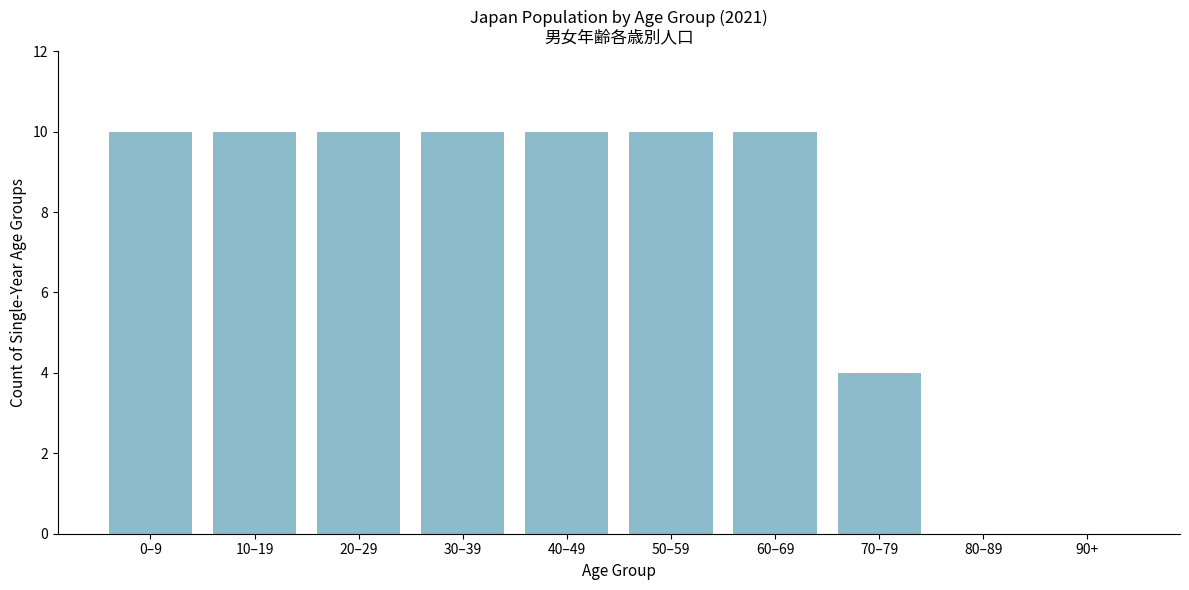

Reading left to right, transcribe all the data shown in this chart.

0–9=10	10–19=10	20–29=10	30–39=10	40–49=10	50–59=10	60–69=10	70–79=4	80–89=0	90+=0